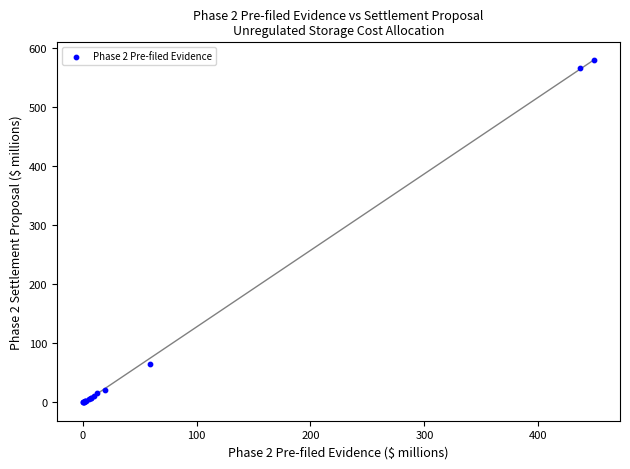

What Y value in the scatter plot is closest to 289?

64.5